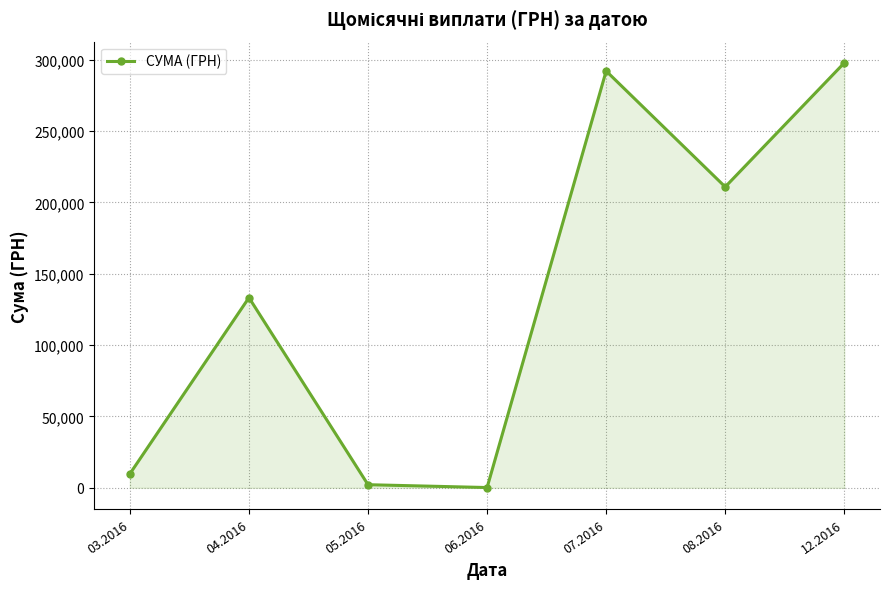

What is the ratio of the value at 07.2016 to the value at 03.2016?

29.8